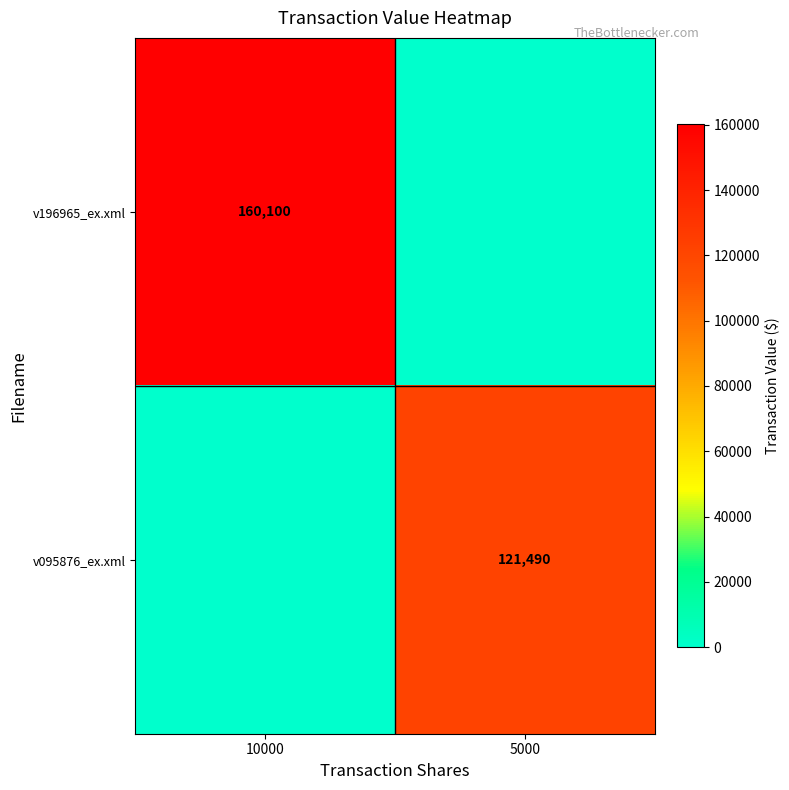

What is the difference between the highest and lowest values at 10000?

160100